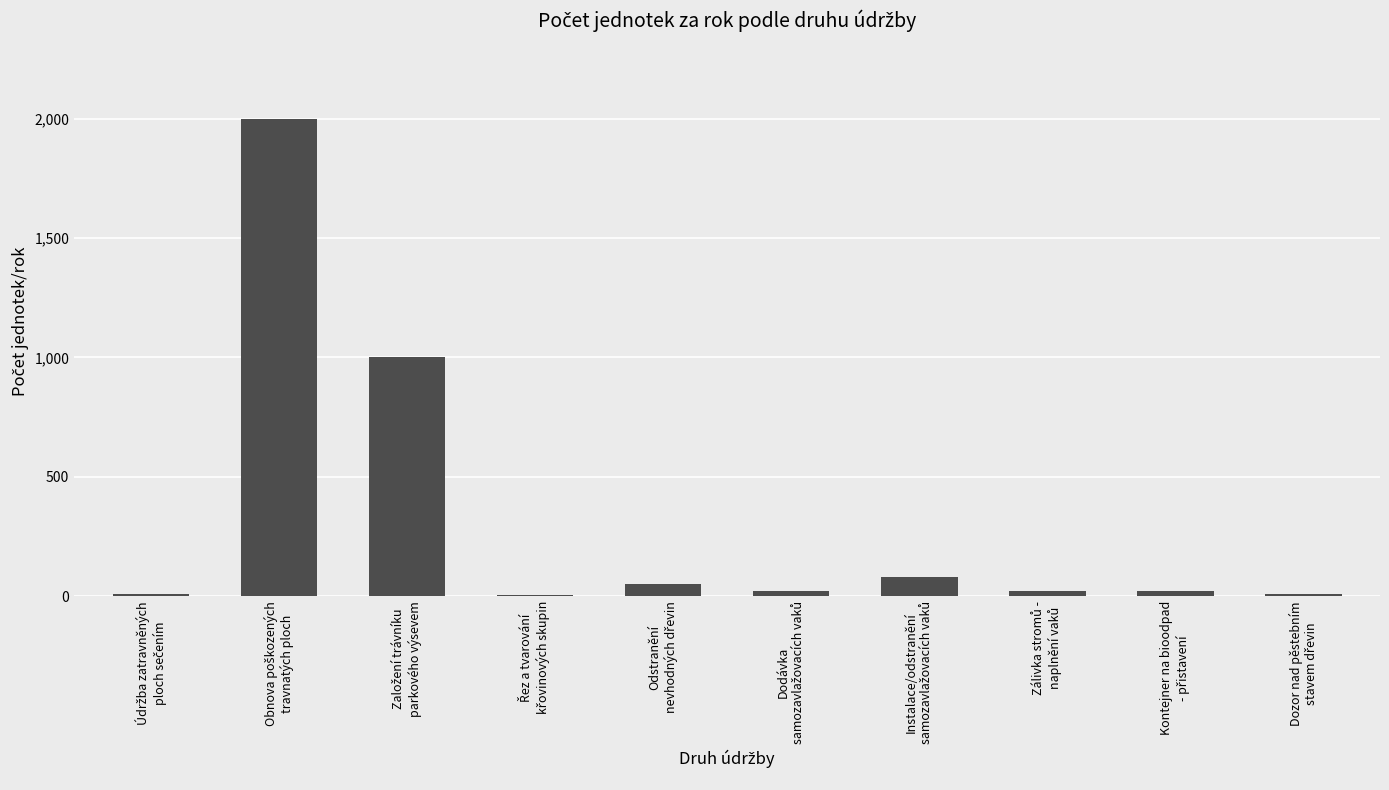

What is the sum of all values?

3214